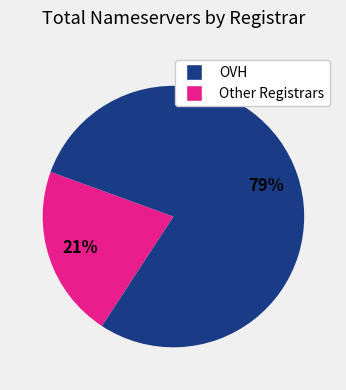

Is there a majority slice in this chart?

Yes